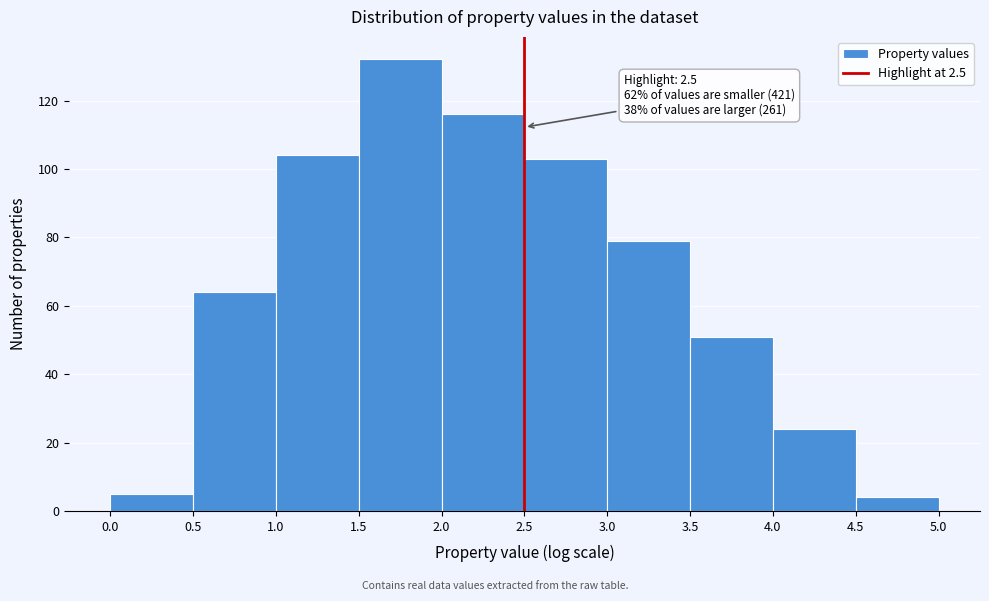

Over which range of the x-axis is the bar tallest?

1.5 to 2.0